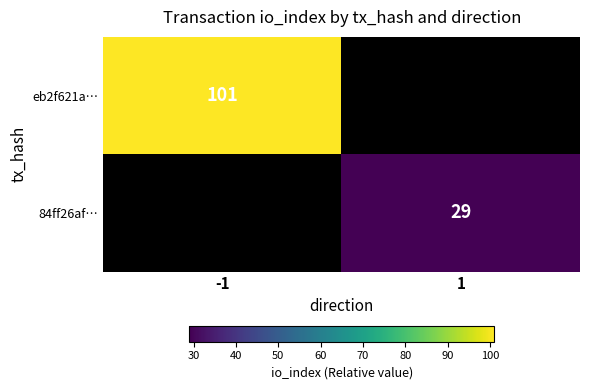

The 84ff26af… series shows 29 at 1. True or false?

True